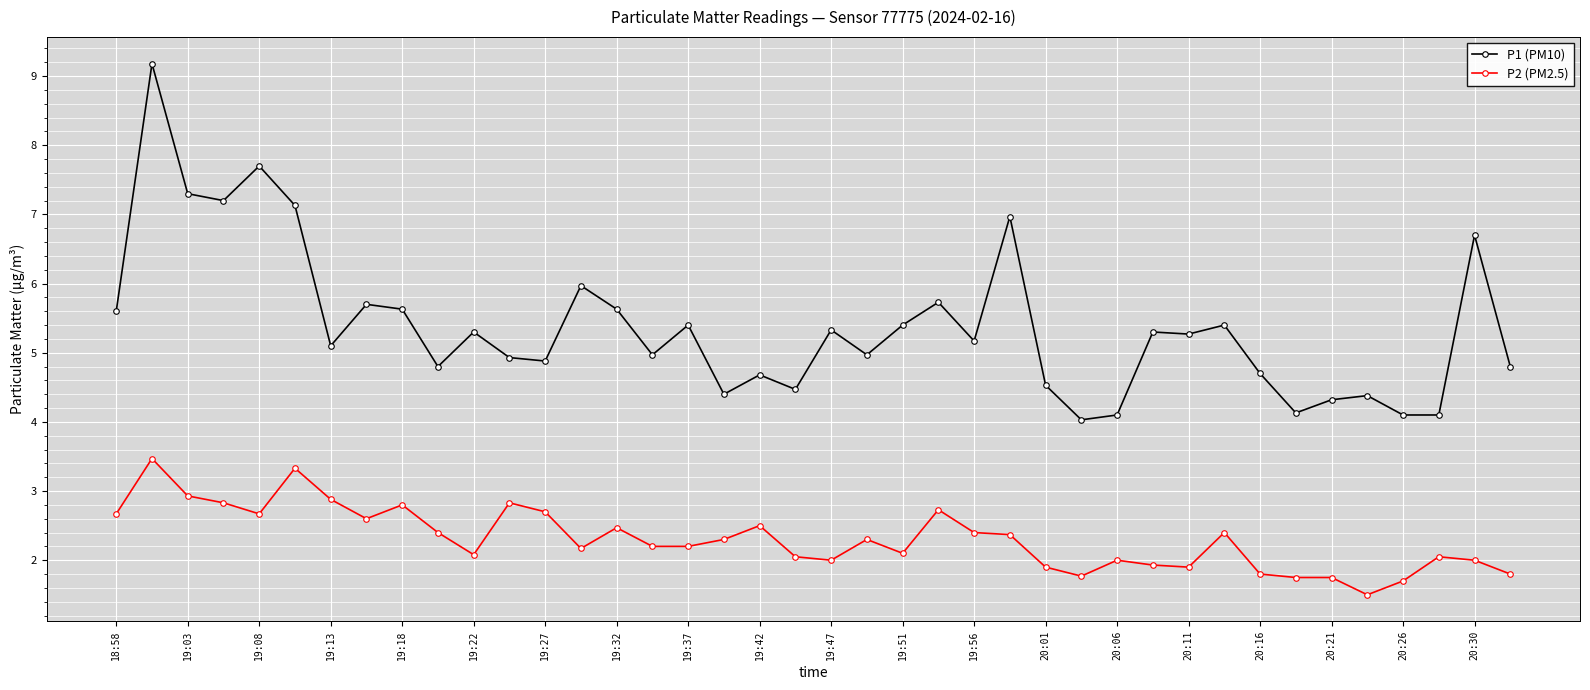

What is the average value of the P2 (PM2.5) series?

2.3